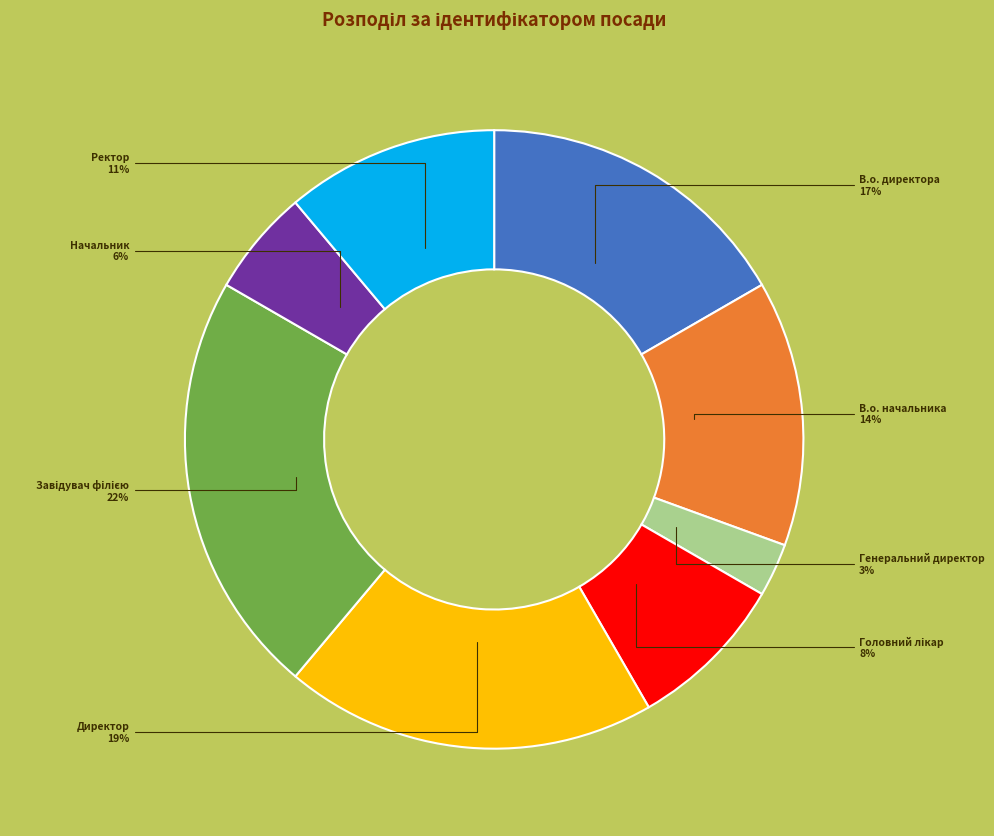

Approximately how many times larger is the value at Ректор compared to Директор?

0.6